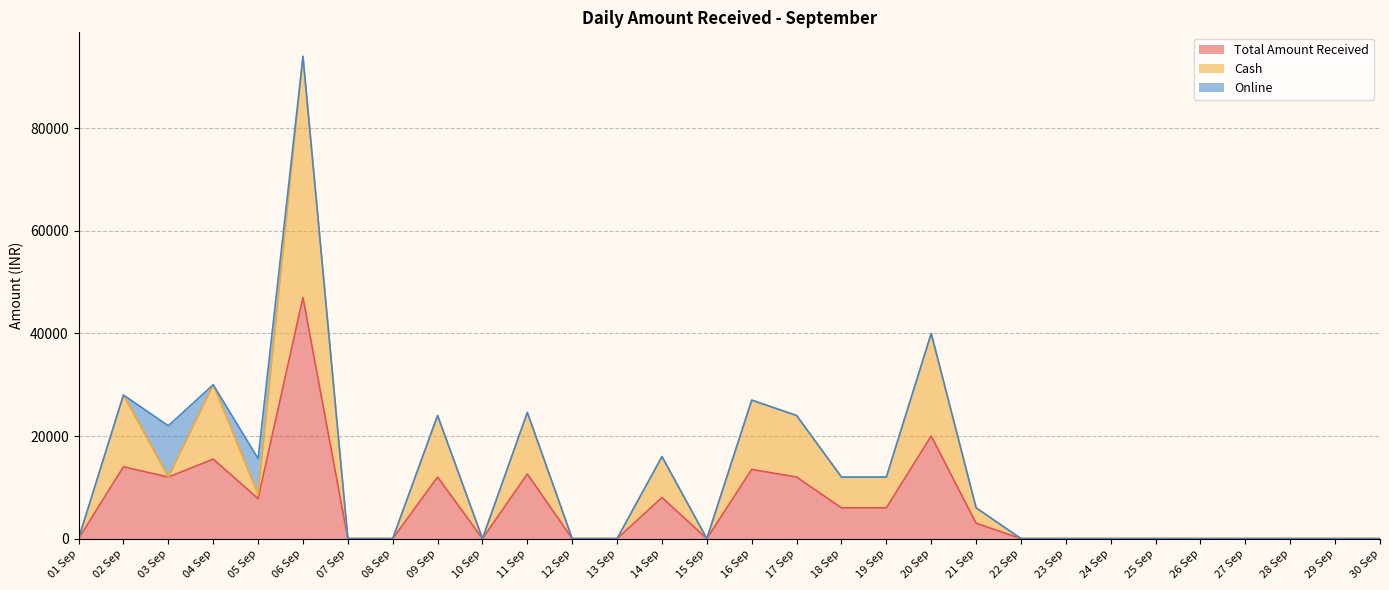

True or false: Total Amount Received has a value of 14000 at 02 Sep.

True